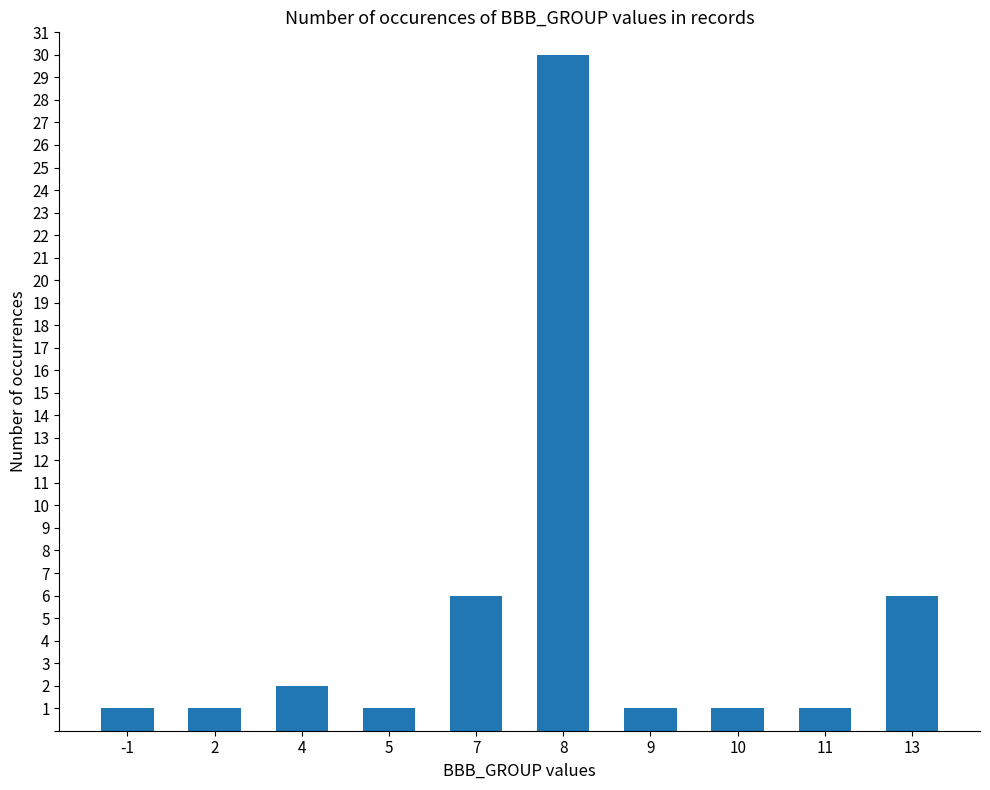

Which has a higher value, 7 or 10?

7